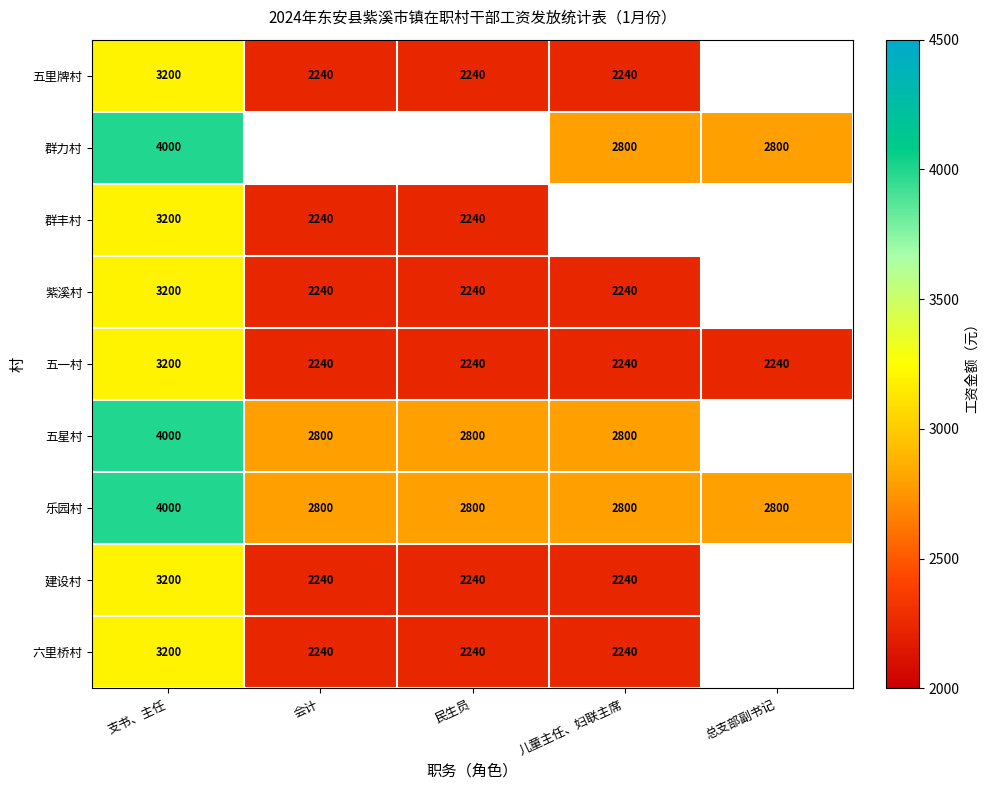

The 群丰村 series shows 1726 at 支书、主任. True or false?

False